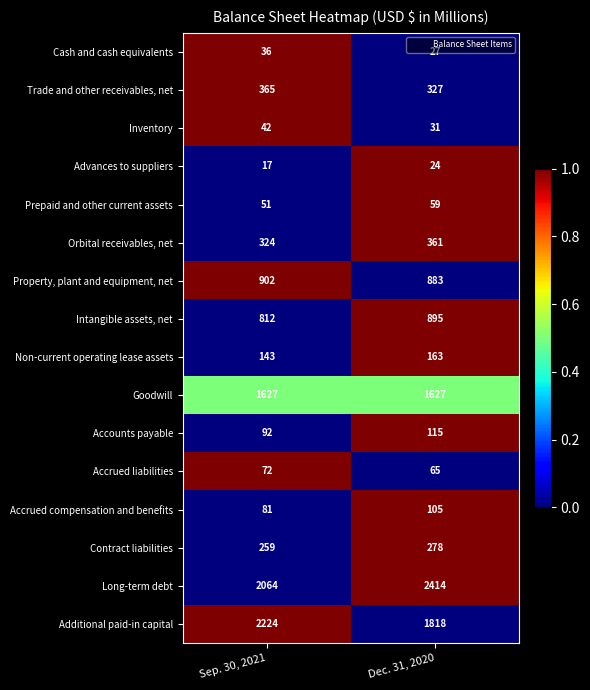

How many distinct data groups are displayed?

16